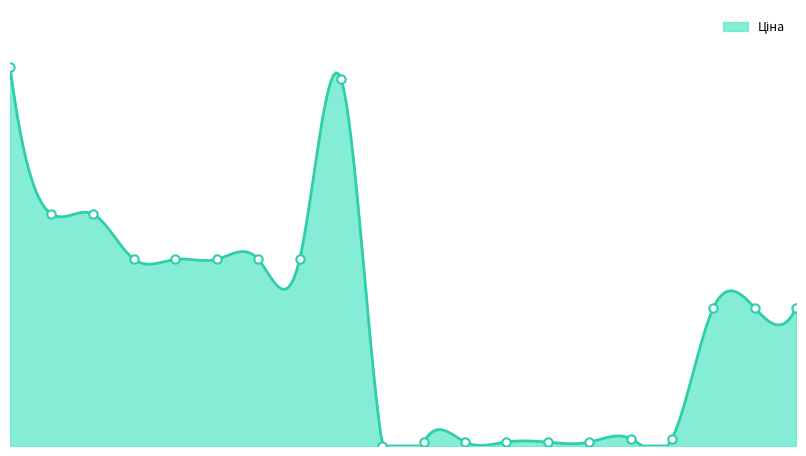

Approximately how many times larger is the value at 287712232 compared to 287692233?

1.6